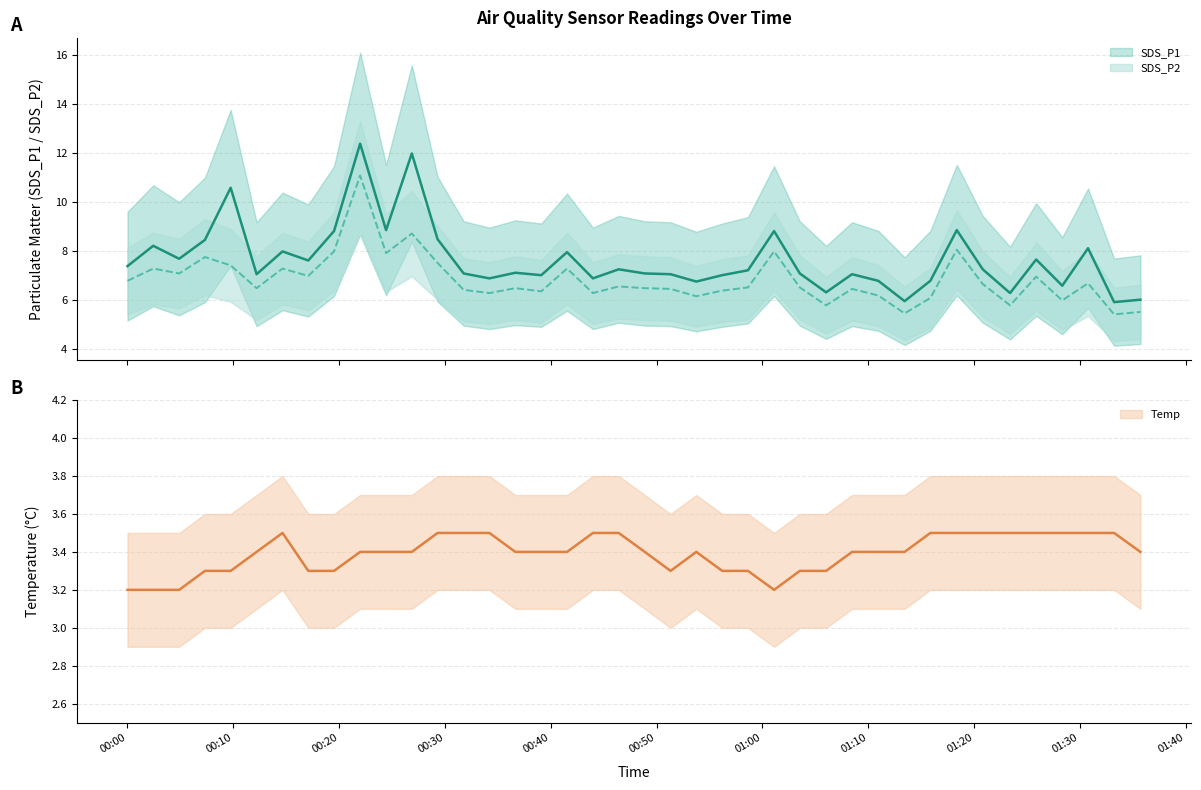

At which label is SDS_P2 closest to 8?

2021/01/28 00:19:31